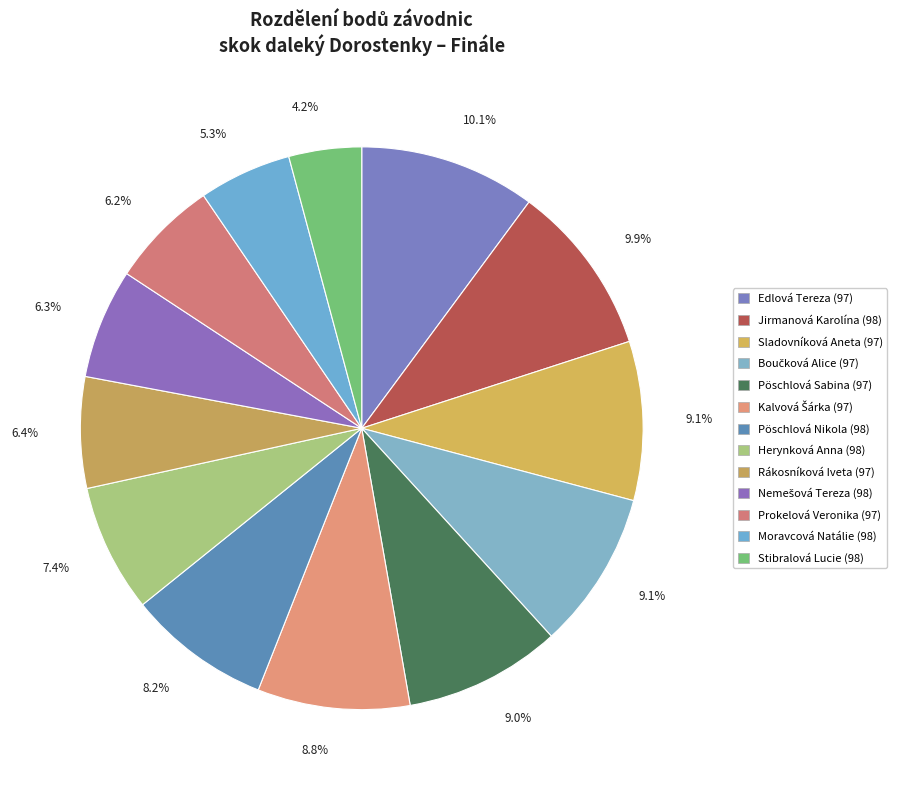

The Herynková Anna (98) slice represents 1% of the pie. True or false?

False